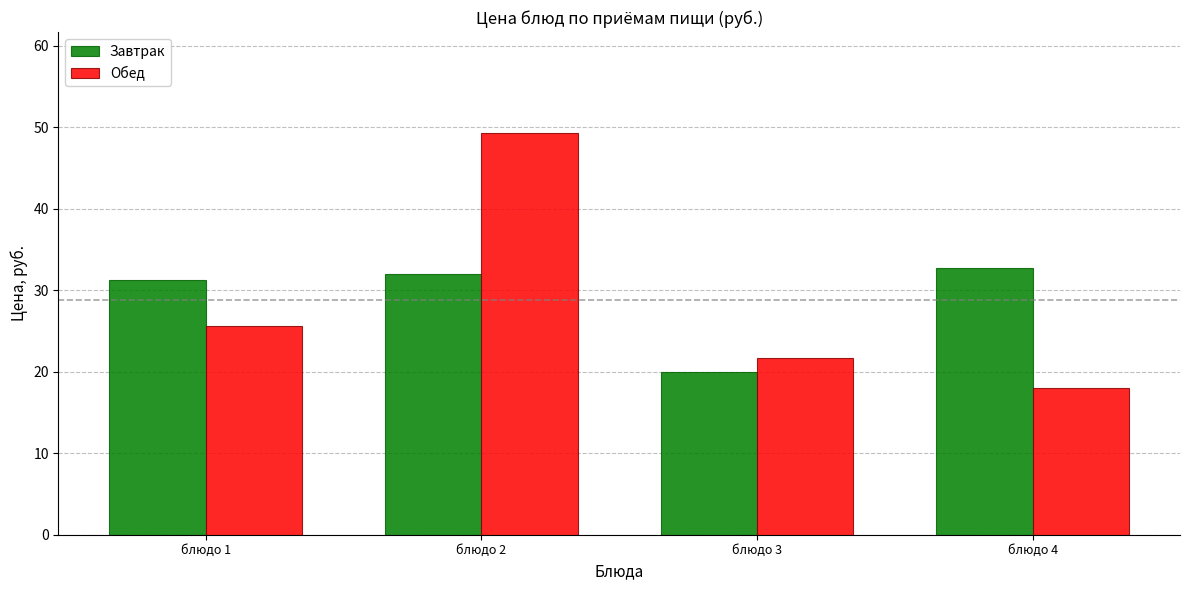

What is the average value of the Завтрак series?

29.0